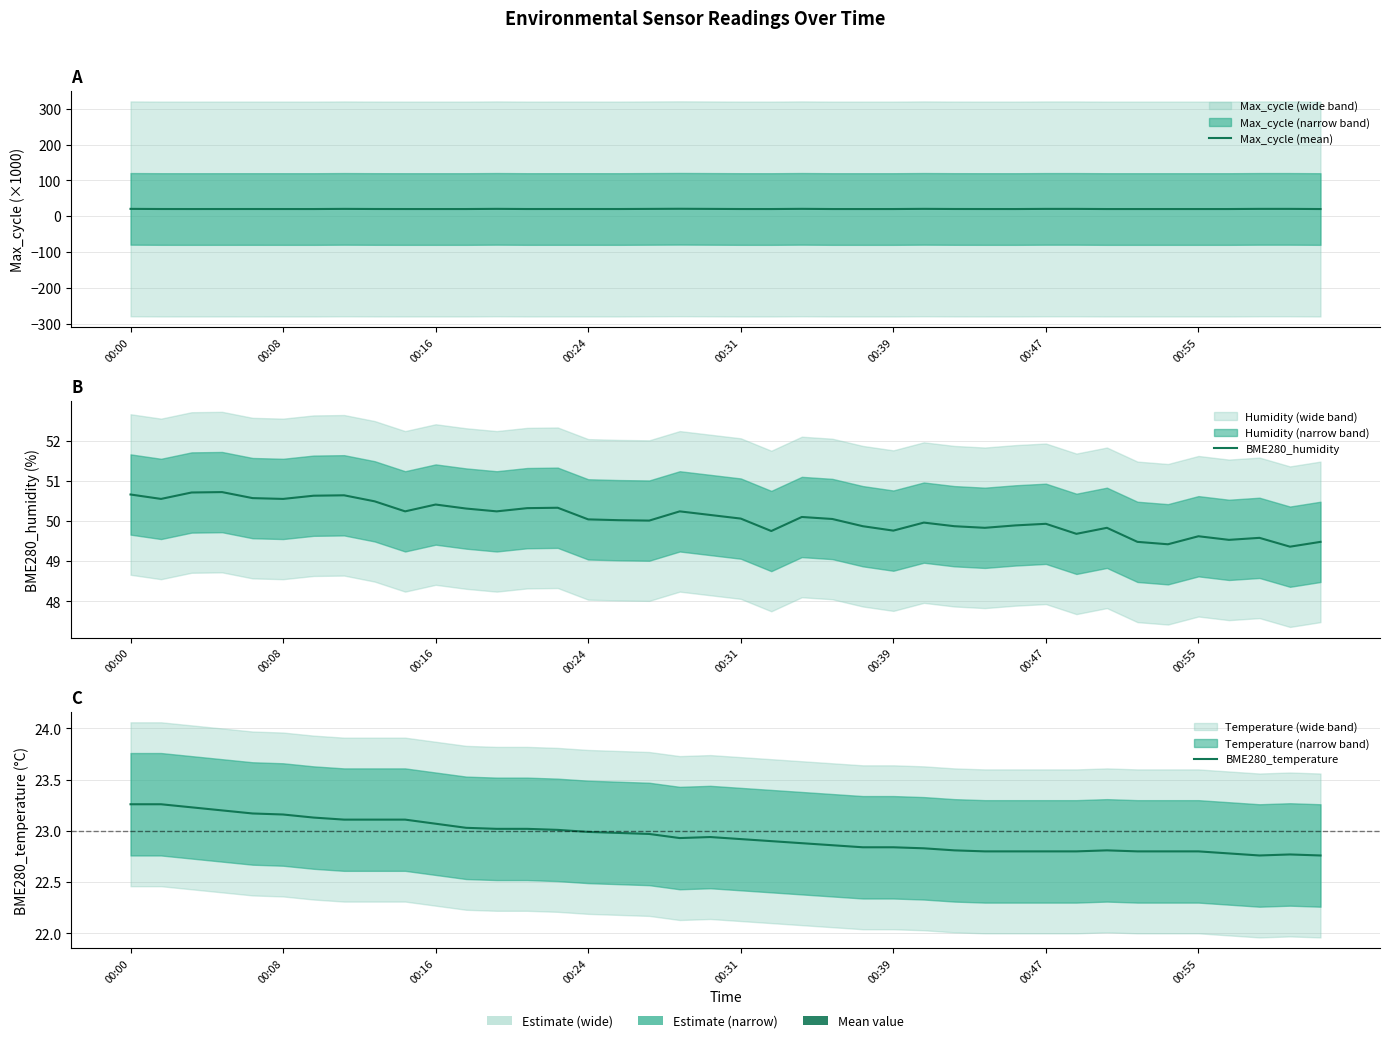

At how many categories does at least one series exceed 28?

40